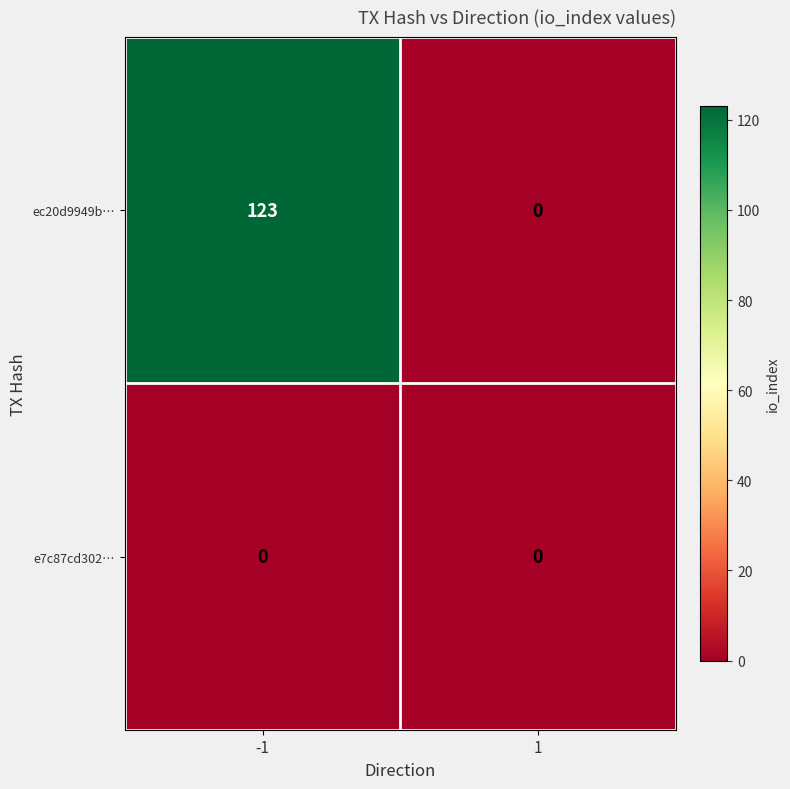

Reading left to right, extract all data points from this chart.

ec20d9949b…: -1=123	1=0
e7c87cd302…: -1=0	1=0